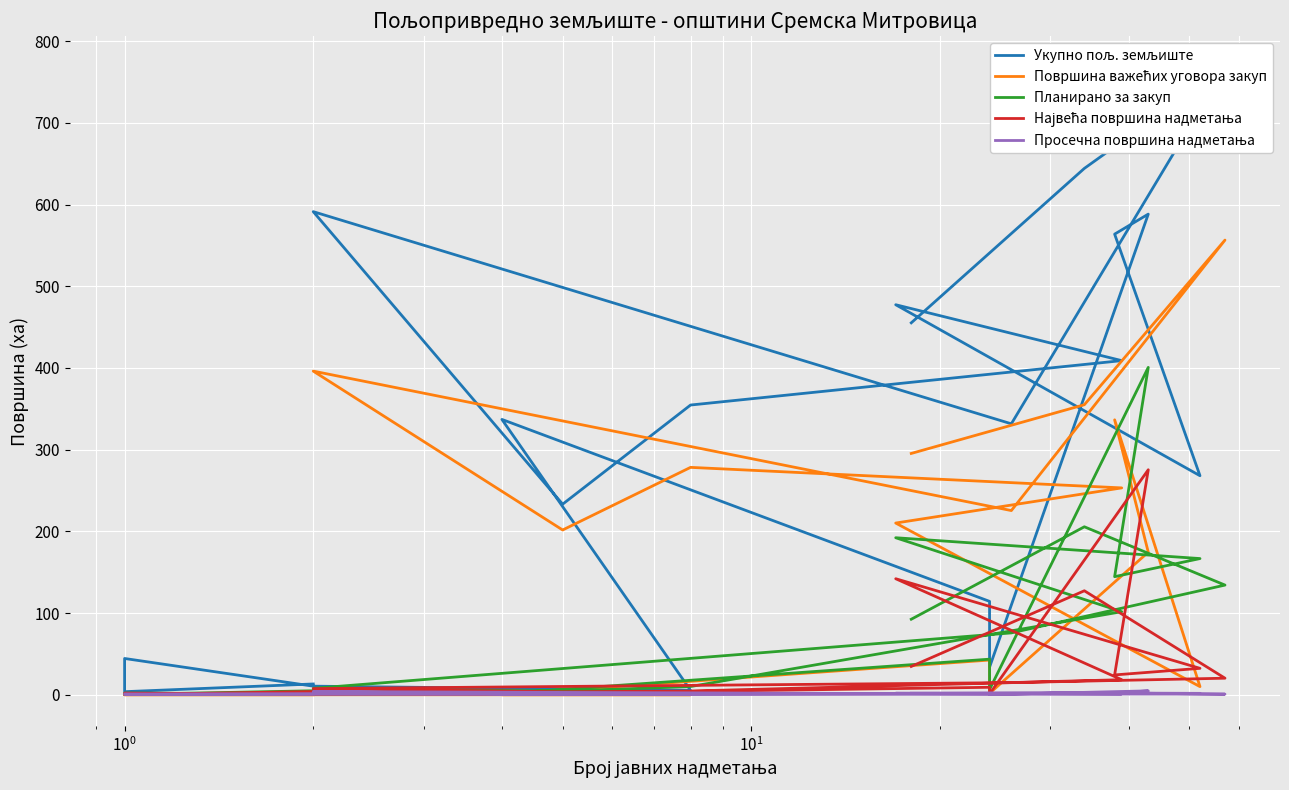

What is the highest value of the Највећа површина надметања series?

275.4